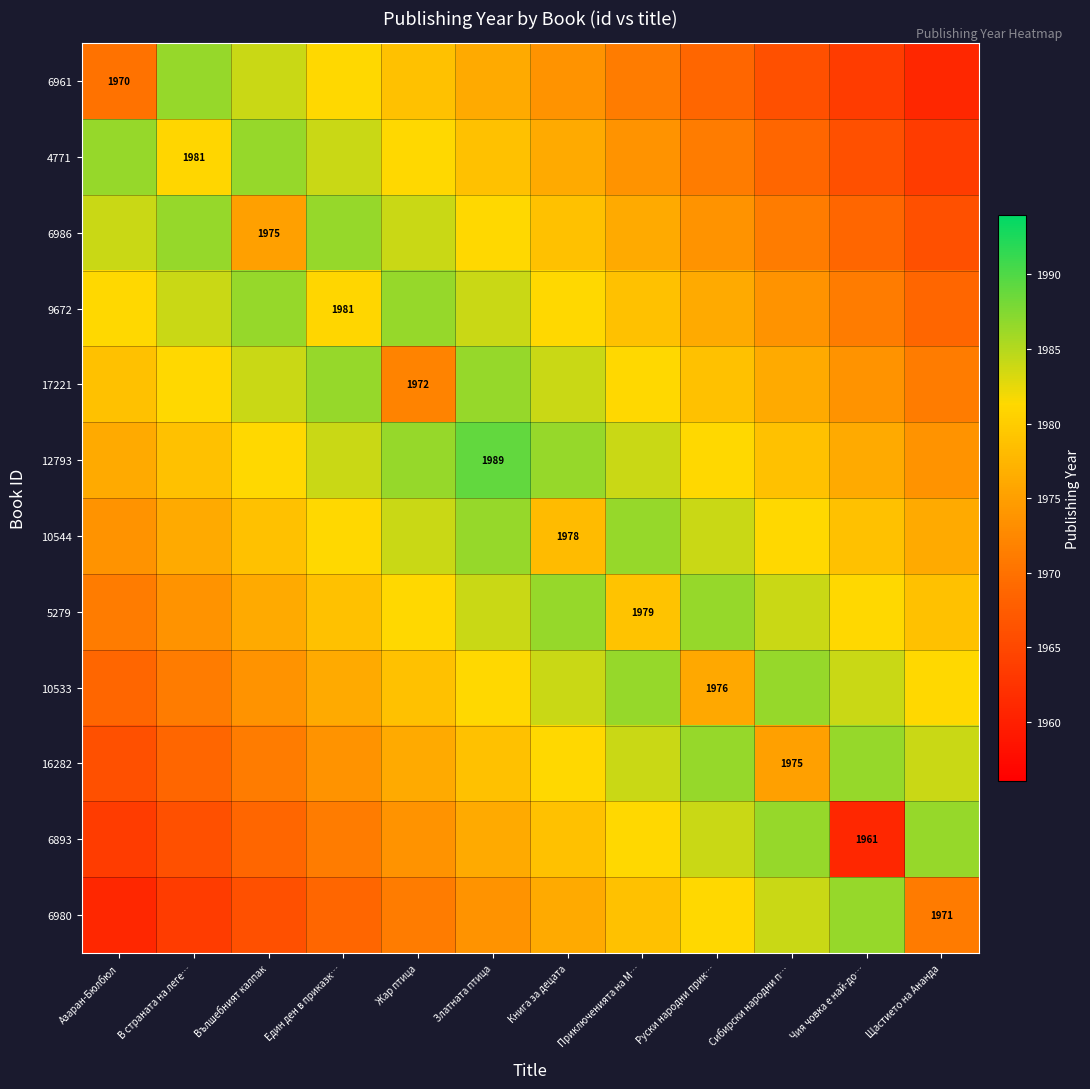

Between Книга за децата and Щастието на Ананда, which series saw the biggest shift?

6961